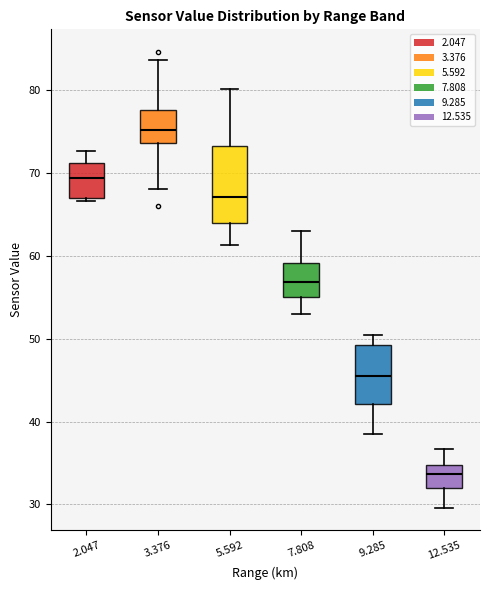

Reading left to right, read every box against the y-axis: the position of its median line, the range the box covers, and the ends of its whiskers. The values are not printed on the chart, so give them approximately, as read against the axis.

2.047: median 69, box 67 to 71, whiskers 67 (just below the box's lower edge) to 73
3.376: median 75, box 74 to 78, whiskers 68 to 84
5.592: median 67, box 64 to 73, whiskers 61 to 80
7.808: median 57, box 55 to 59, whiskers 53 to 63
9.285: median 46, box 42 to 49, whiskers 39 to 50
12.535: median 34, box 32 to 35, whiskers 30 to 37